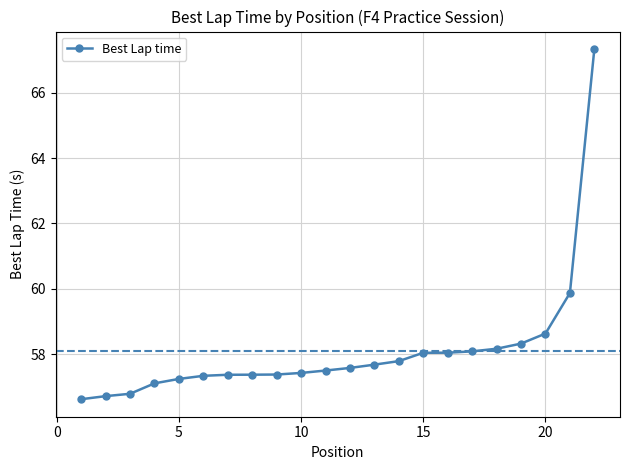

What is the average value?

58.1